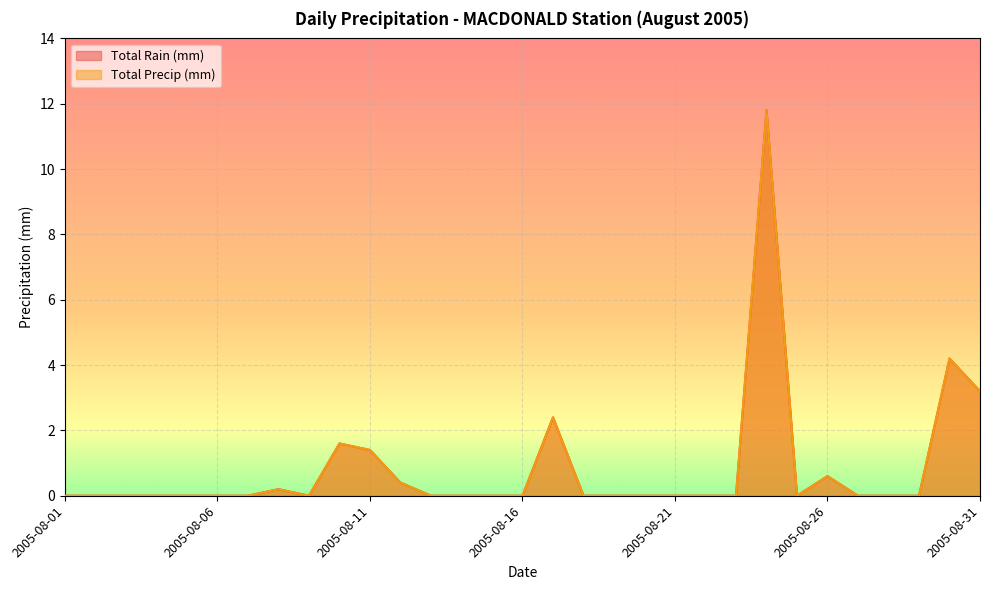

At which label is Total Rain (mm) closest to 5?

2005-08-30